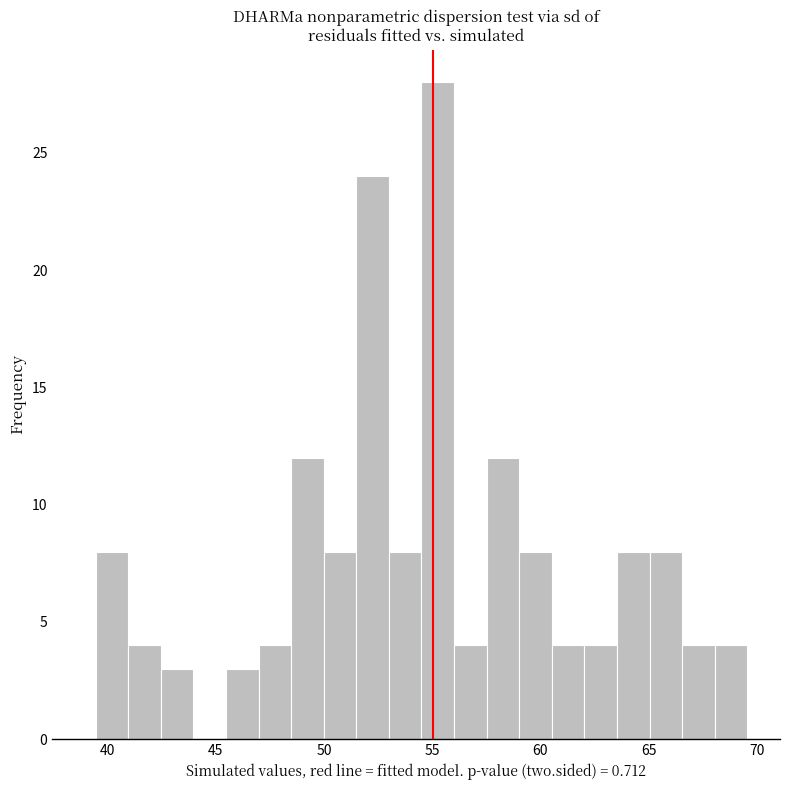

Around what value on the x-axis is the tallest bar? Give the approximate position of its centre, as read against the axis.

55.5